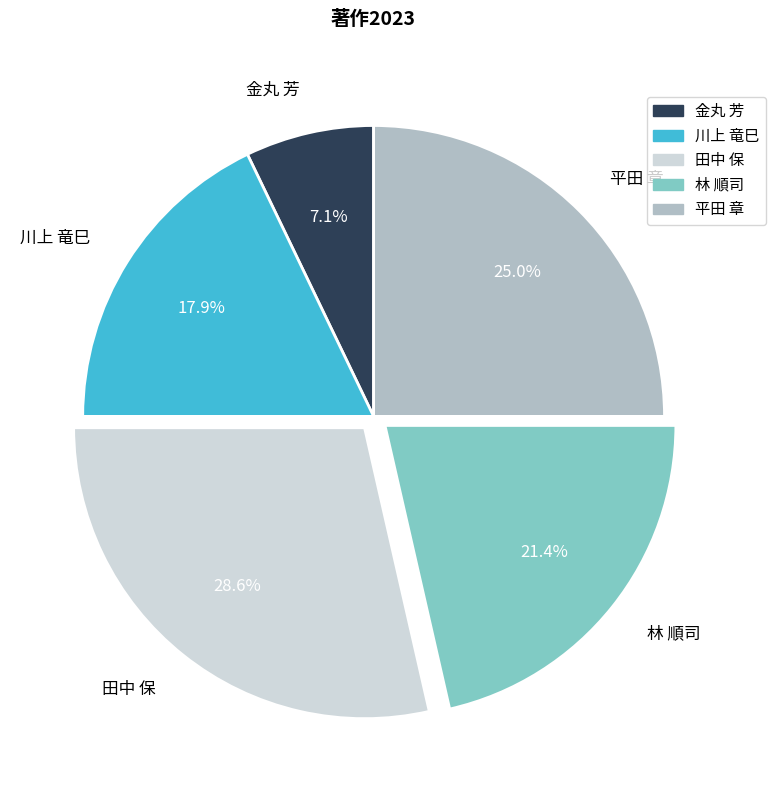

To the nearest percent, what percentage of the pie is 金丸 芳?

7%